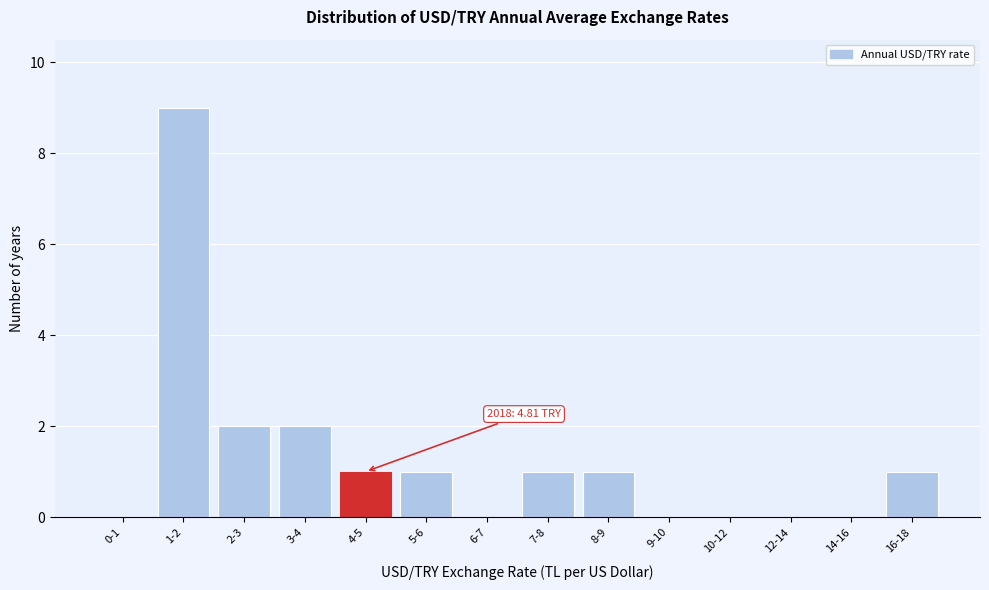

Reading left to right, what are all the values shown in this chart?

0-1=0	1-2=9	2-3=2	3-4=2	4-5=1	5-6=1	6-7=0	7-8=1	8-9=1	9-10=0	10-12=0	12-14=0	14-16=0	16-18=1